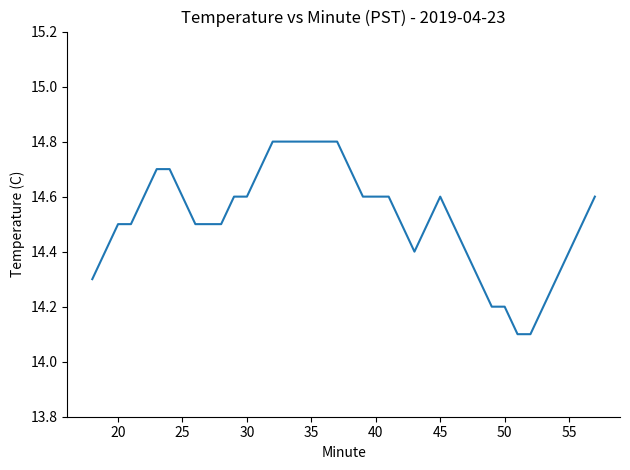

Is this an area chart (filled region under the line)?

No